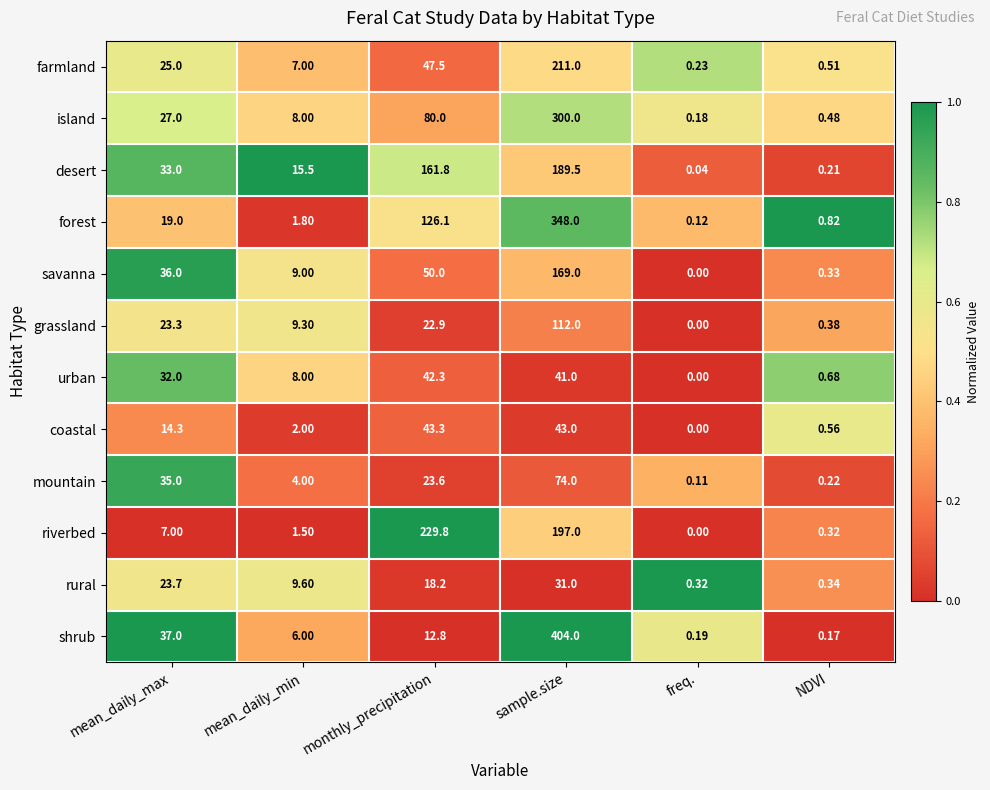

Which category has the lowest value across all series?

freq.